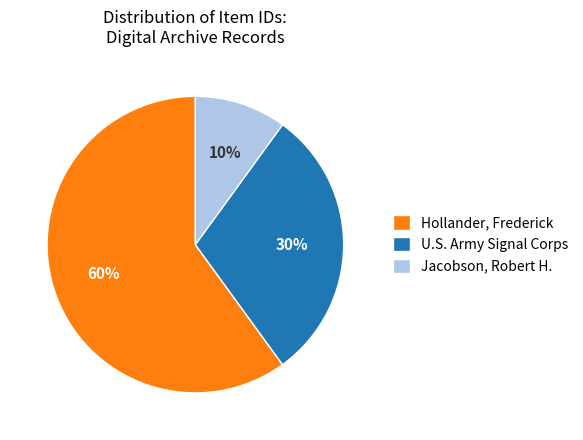

To the nearest percent, what is the average slice percentage?

33%